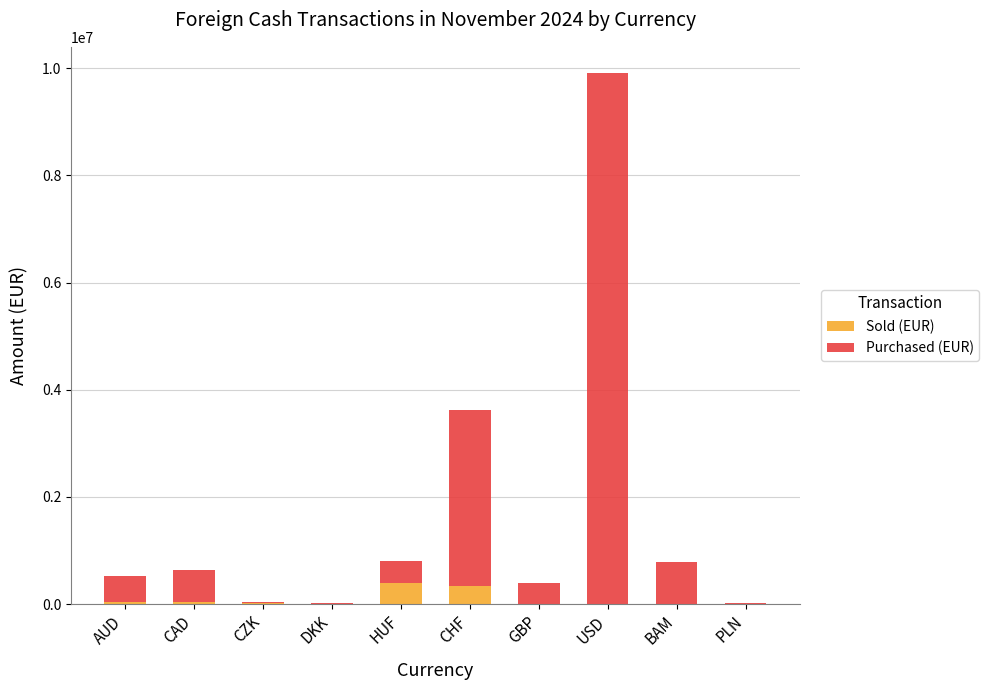

Where does the Sold (EUR) series first go above 18751?

AUD